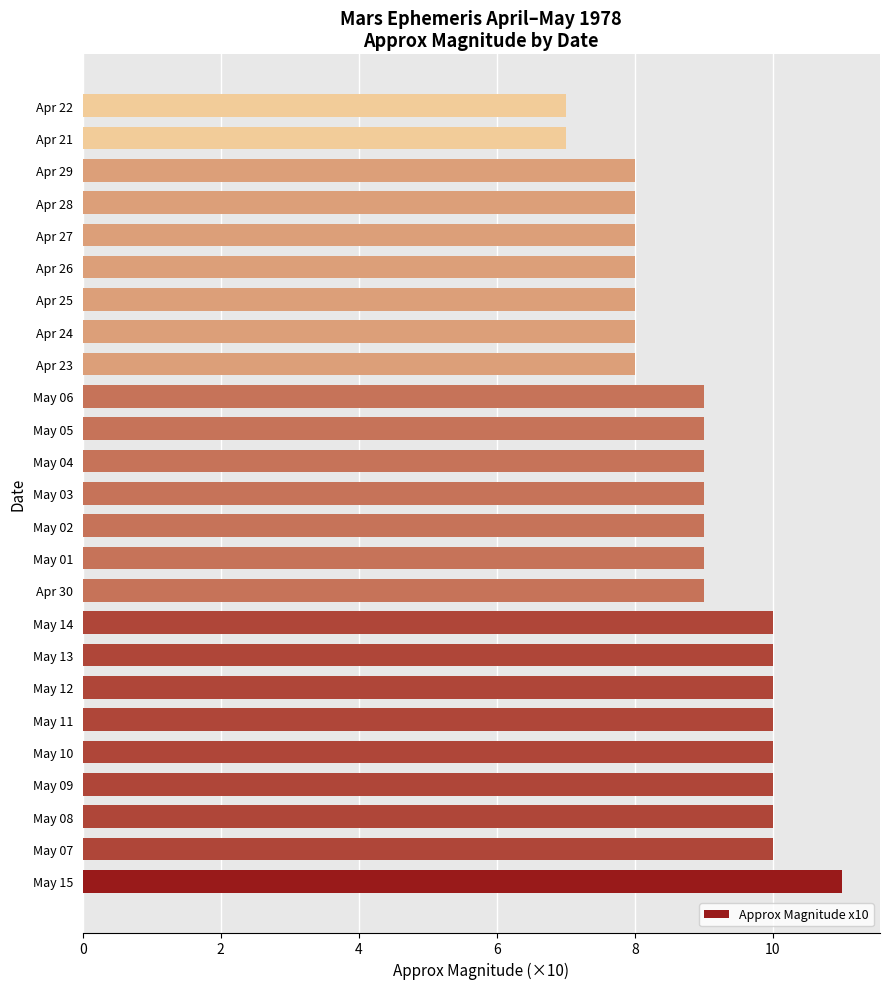

Approximately how many times larger is the value at May 13 compared to May 04?

1.1